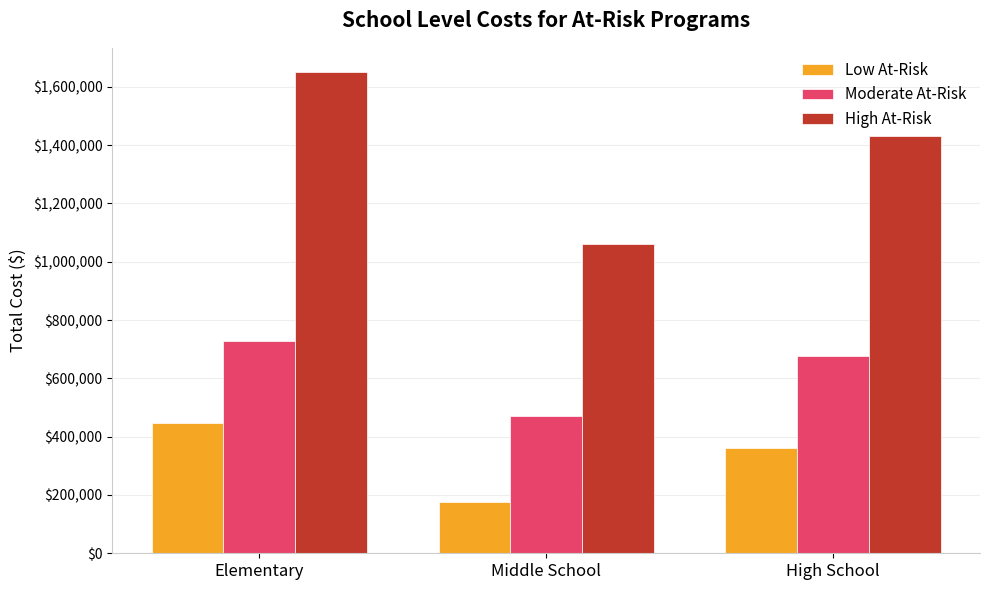

What is the total value across all series at Middle School?

1707331